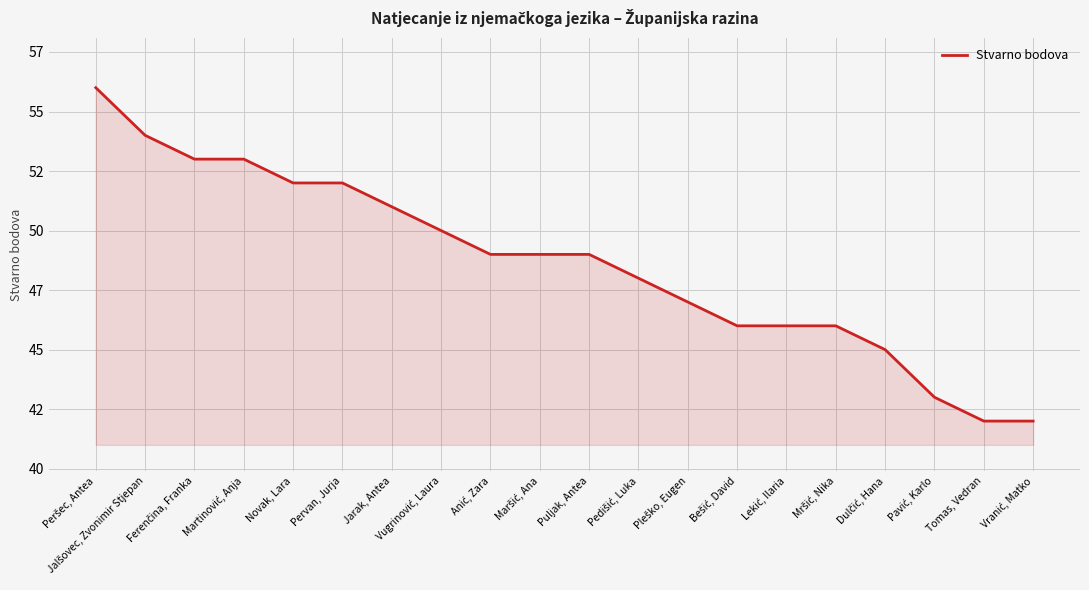

Is this an area chart (filled region under the line)?

Yes